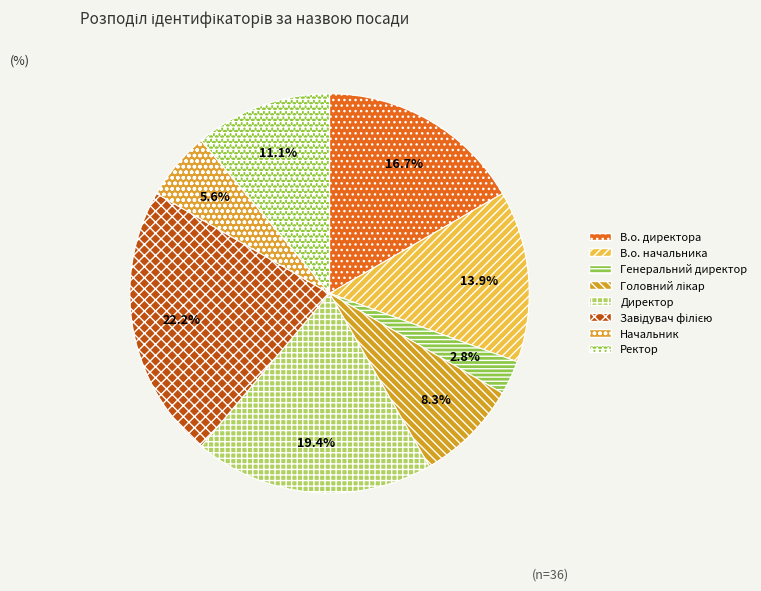

How many slices are in this pie chart?

8